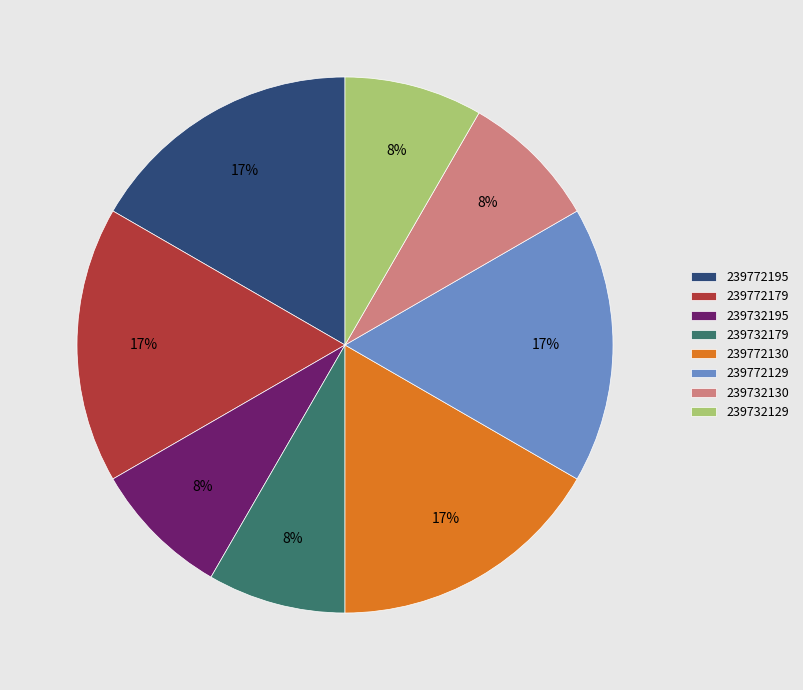

What percentage is the 239732179 slice, to the nearest percent?

8%